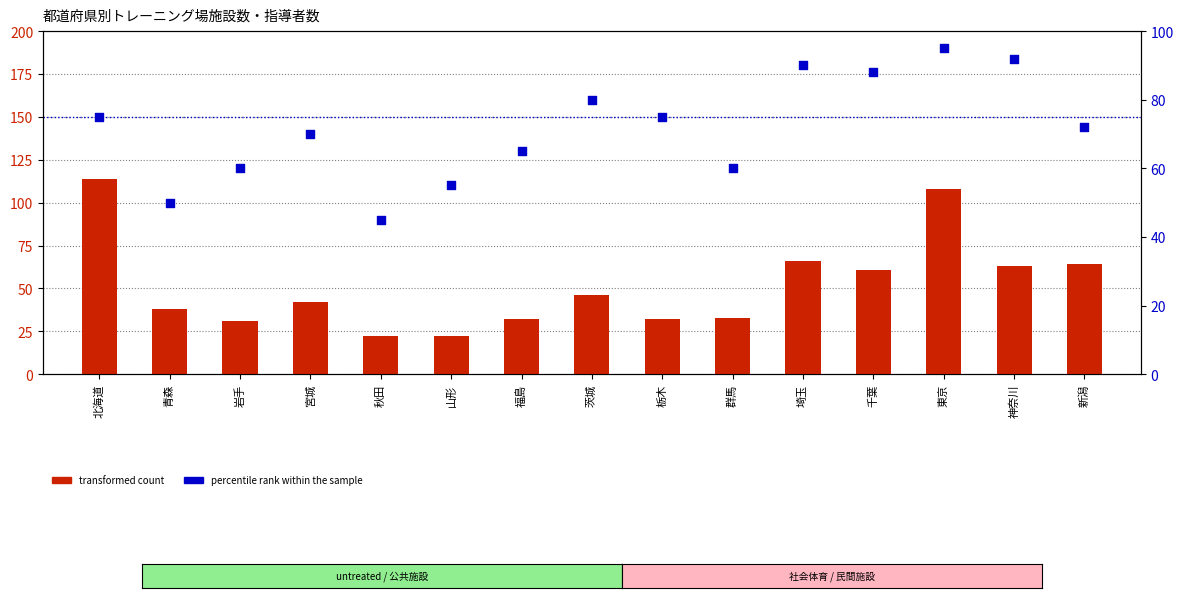

Is the value of percentile rank within the sample at 新潟 greater than the value of transformed count at 神奈川?

Yes